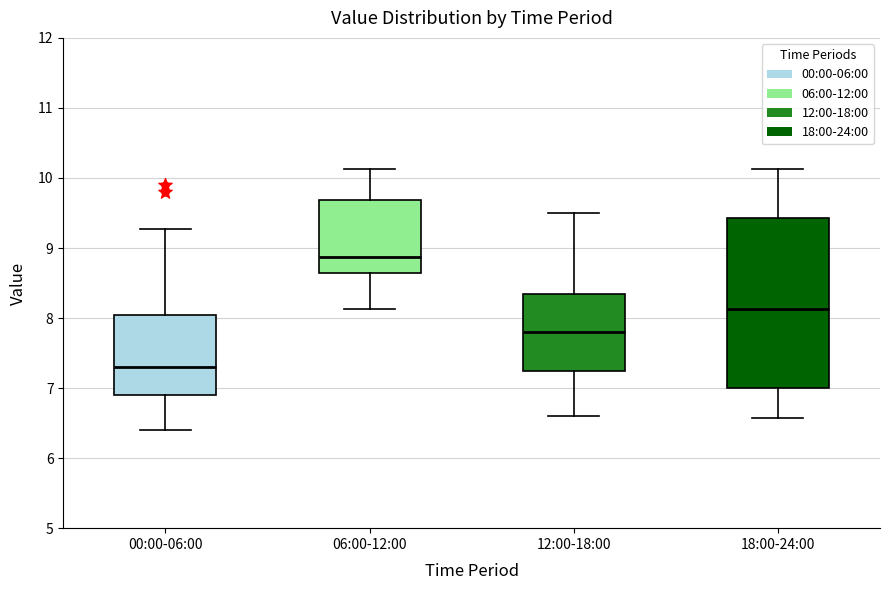

Reading left to right, read every box against the y-axis: the position of its median line, the range the box covers, and the ends of its whiskers. The values are not printed on the chart, so give them approximately, as read against the axis.

00:00-06:00: median 7.3, box 6.9 to 8.1, whiskers 6.4 to 9.3
06:00-12:00: median 8.9, box 8.7 to 9.7, whiskers 8.1 to 10.1
12:00-18:00: median 7.8, box 7.3 to 8.4, whiskers 6.6 to 9.5
18:00-24:00: median 8.1, box 7.0 to 9.4, whiskers 6.6 to 10.1